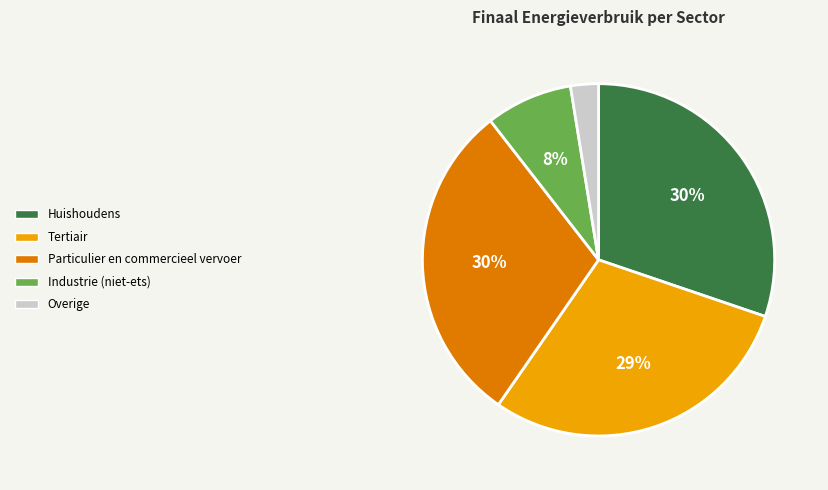

Does any single category account for the majority?

No